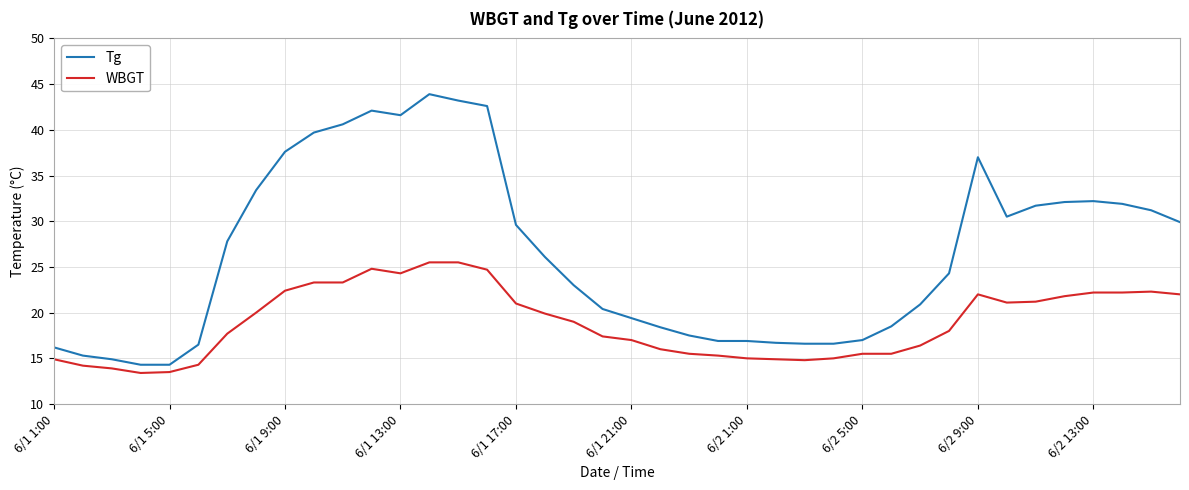

True or false: Tg and WBGT intersect in this chart.

False